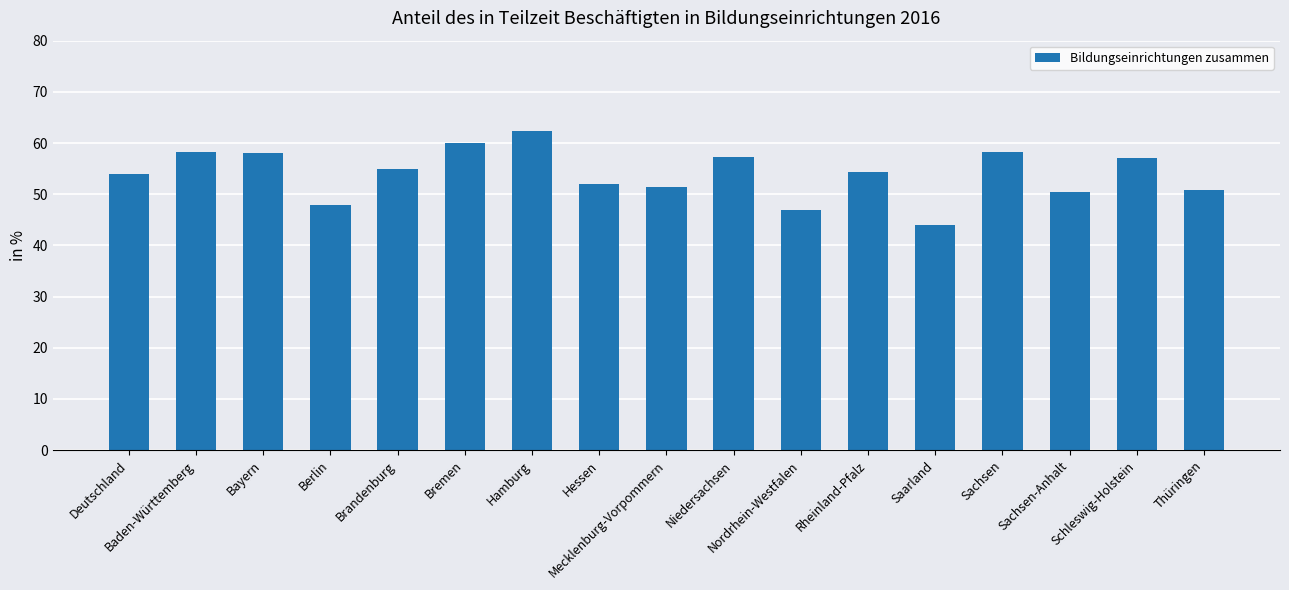

Is it true that the value at Niedersachsen is 96.4?

False